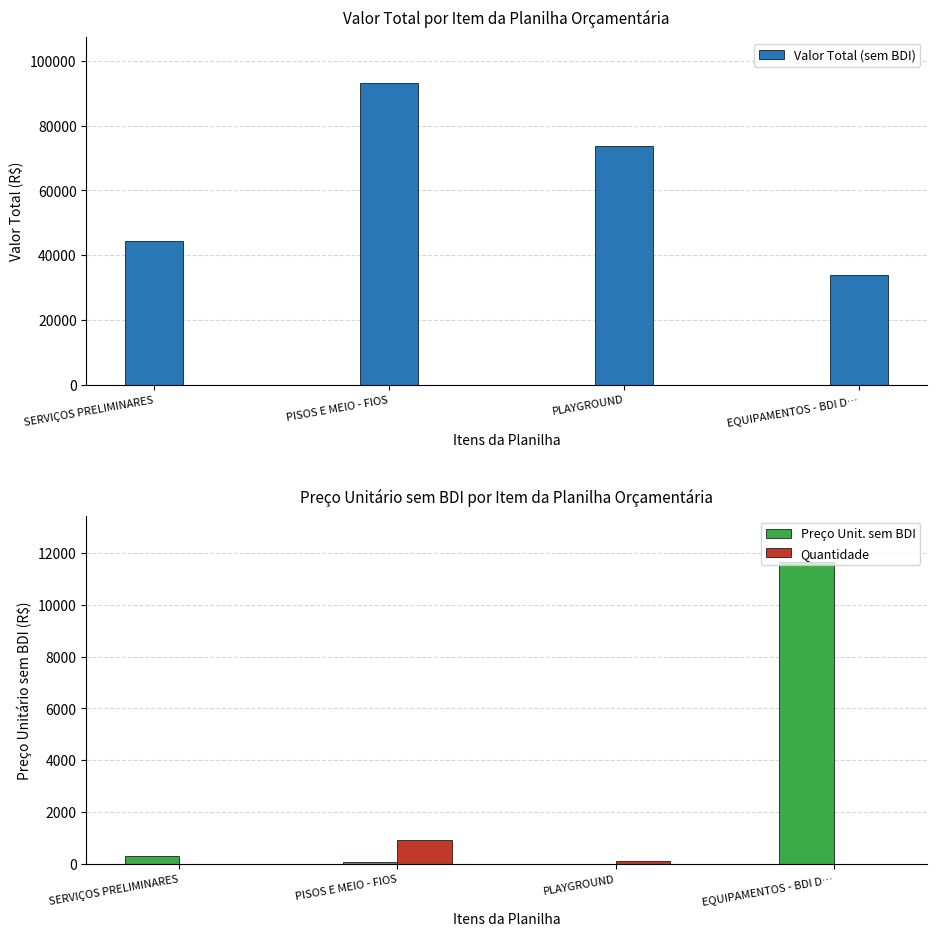

What is the label of the 4th bar from the left?

EQUIPAMENTOS - BDI D…